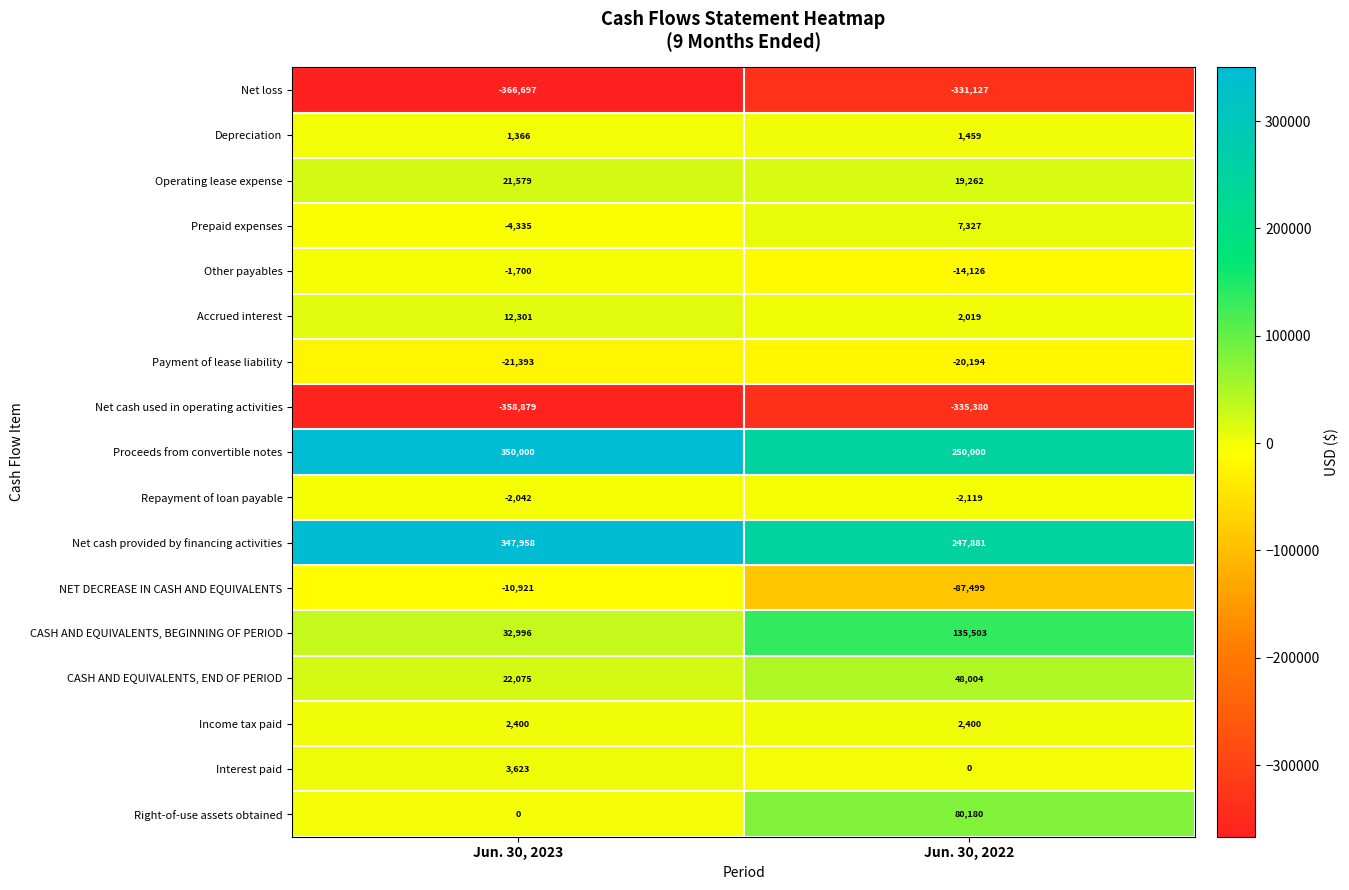

Is the value of Income tax paid at Jun. 30, 2023 greater than the value of Net loss at Jun. 30, 2023?

Yes